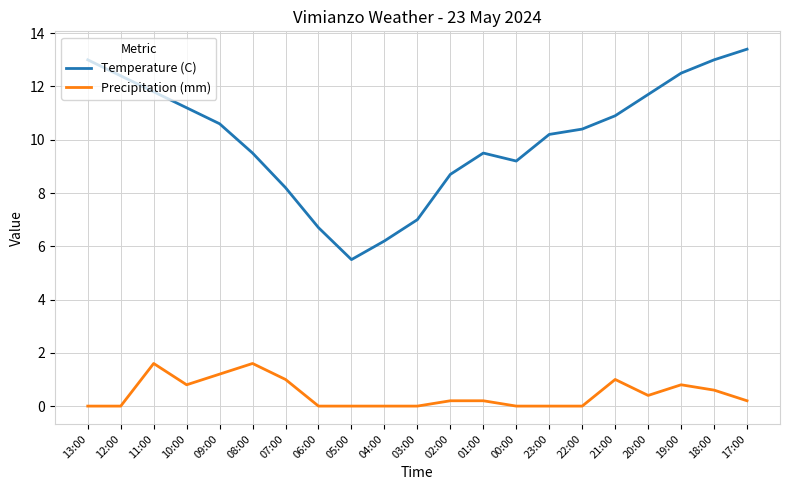

What is the total value across all series at 13:00?

13.0